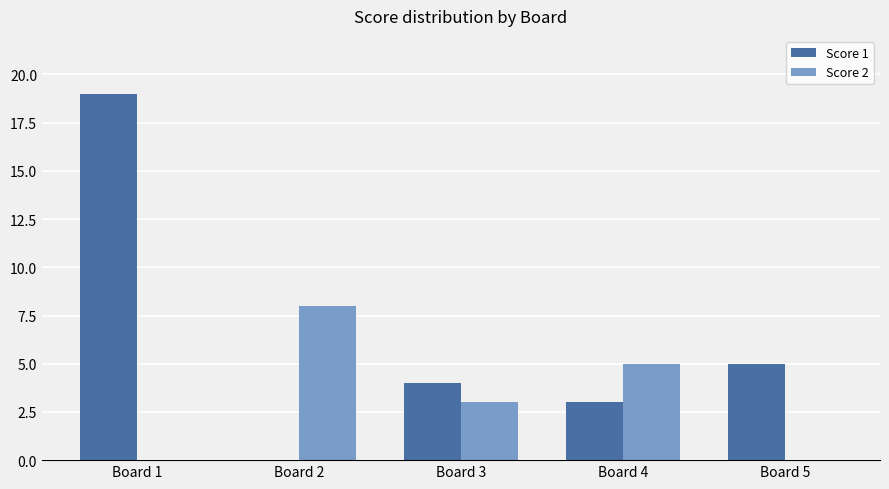

What is the average value of the Score 2 series?

3